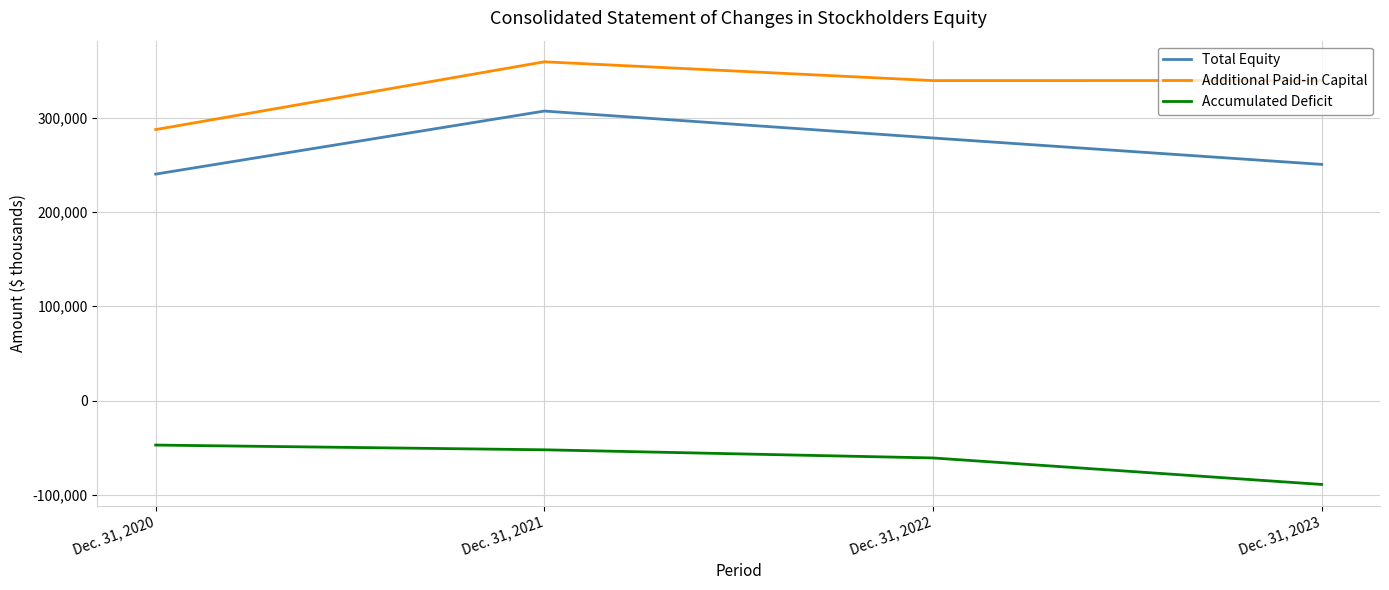

The value of Total Equity at Dec. 31, 2022 is 278557. True or false?

True